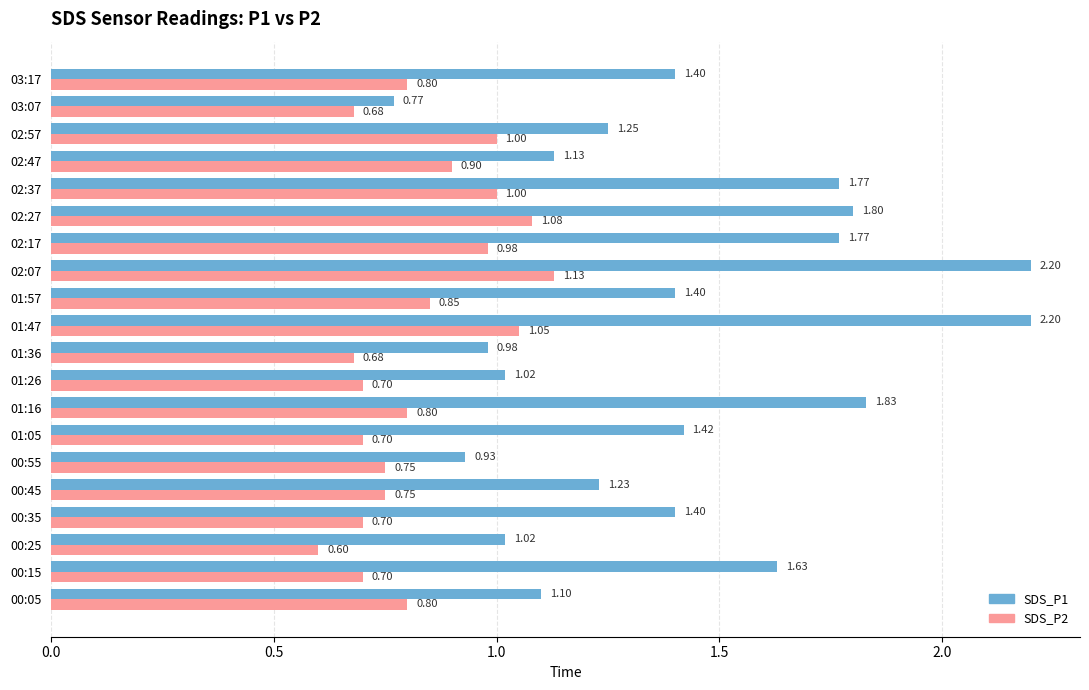

Which series has the largest total across all categories?

SDS_P1